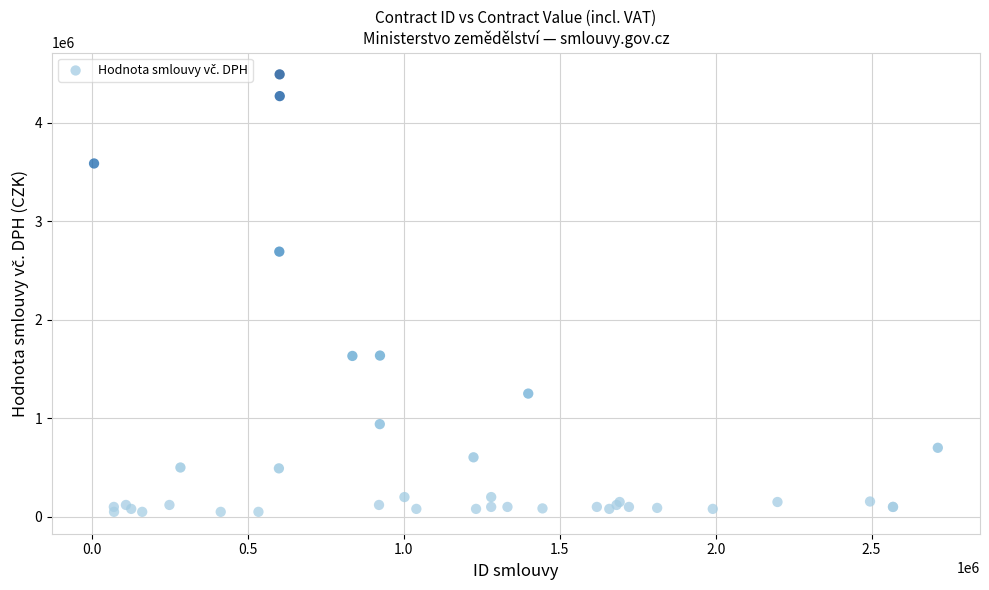

What Y value in the scatter plot is closest to 2269522?

2690520.0